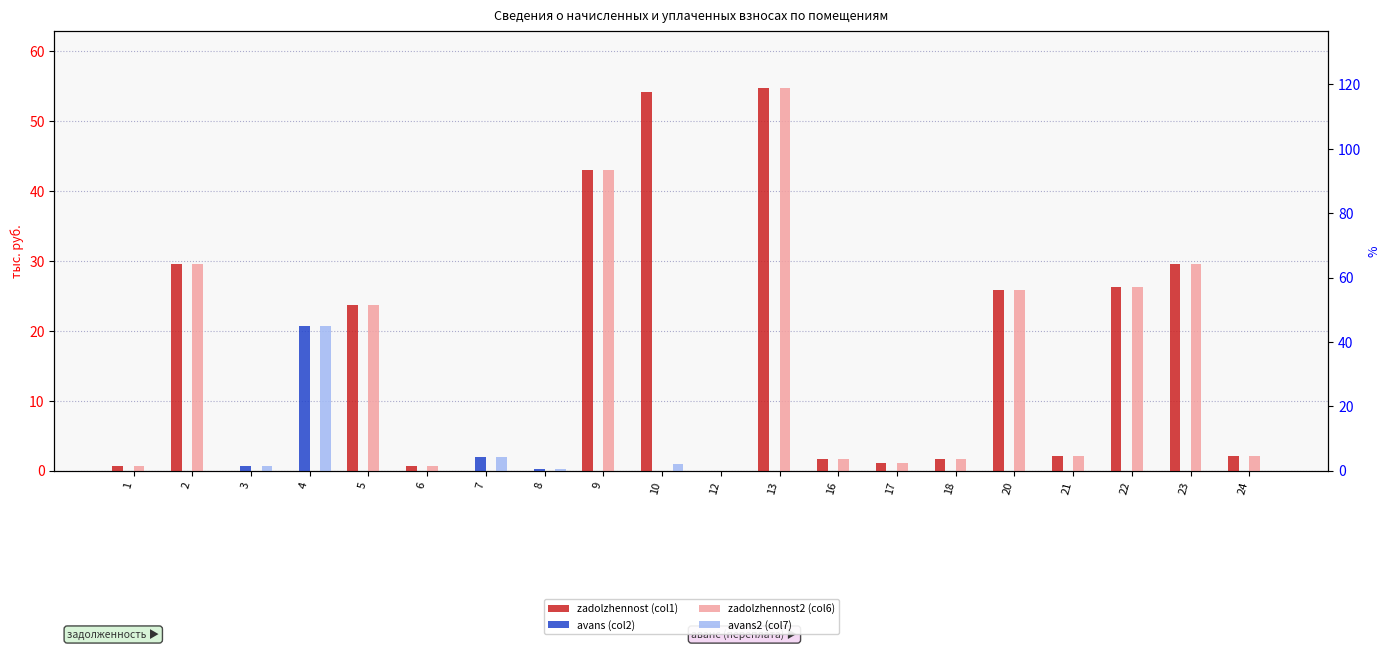

What is the value of the avans2 (col7) bar at the 3rd from the left?

0.6